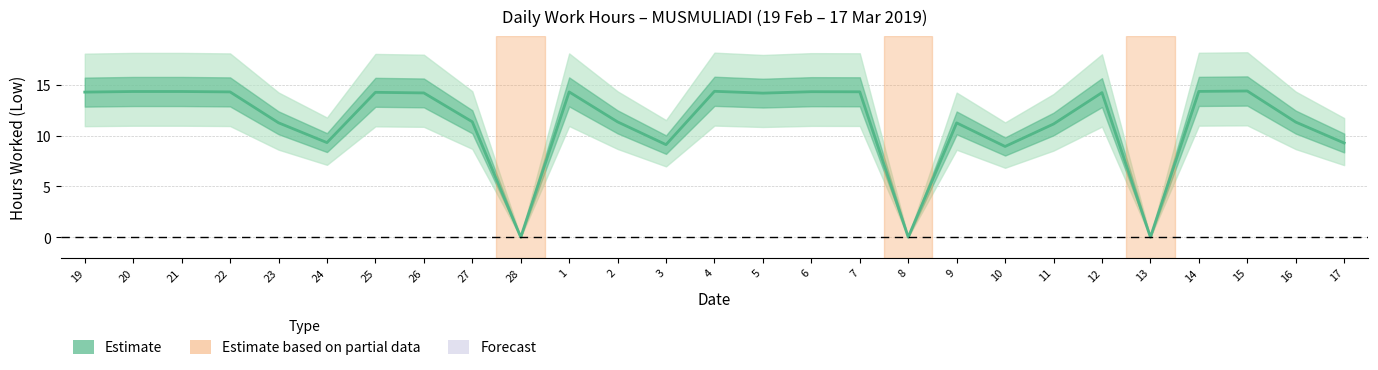

Is it true that the value at 2 is 11.3?

True